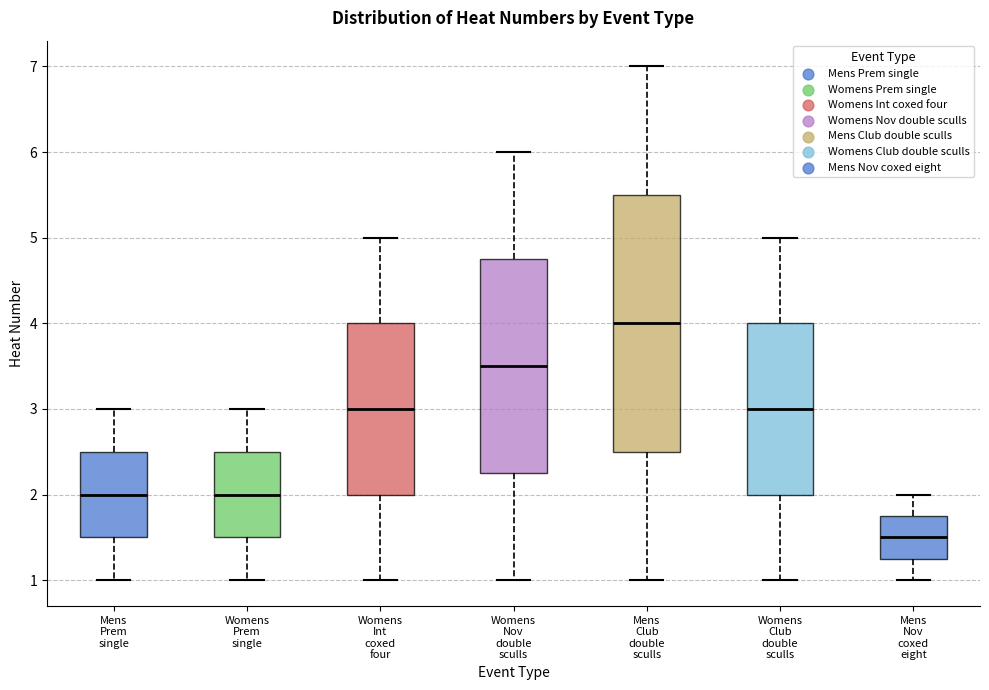

Which box is the tallest, from its lower edge to its upper edge?

Mens Club double sculls